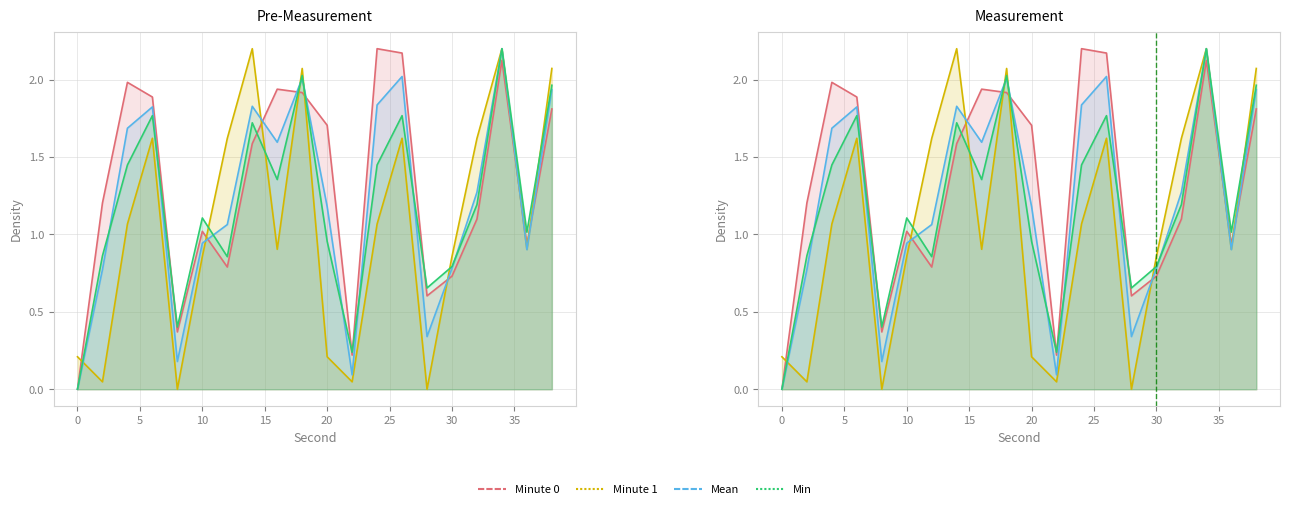

Reading left to right, list all the values displayed in this chart.

Minute 0: 0=0.0	2=1.2	4=2.0	6=1.9	8=0.4	10=1.0	12=0.8	14=1.6	16=1.9	18=1.9	20=1.7	22=0.2	24=2.2	26=2.2	28=0.6	30=0.7	32=1.1	34=2.1	36=0.9	38=1.8
Minute 1: 0=0.2	2=0.0	4=1.1	6=1.6	8=0.0	10=0.9	12=1.6	14=2.2	16=0.9	18=2.1	20=0.2	22=0.0	24=1.1	26=1.6	28=0.0	30=0.9	32=1.6	34=2.2	36=0.9	38=2.1
Mean: 0=0.0	2=0.8	4=1.7	6=1.8	8=0.2	10=0.9	12=1.1	14=1.8	16=1.6	18=2.0	20=1.2	22=0.1	24=1.8	26=2.0	28=0.3	30=0.8	32=1.3	34=2.2	36=0.9	38=1.9
Min: 0=0.0	2=0.9	4=1.4	6=1.8	8=0.4	10=1.1	12=0.9	14=1.7	16=1.4	18=2.0	20=1.0	22=0.2	24=1.4	26=1.8	28=0.7	30=0.8	32=1.2	34=2.2	36=1.0	38=2.0